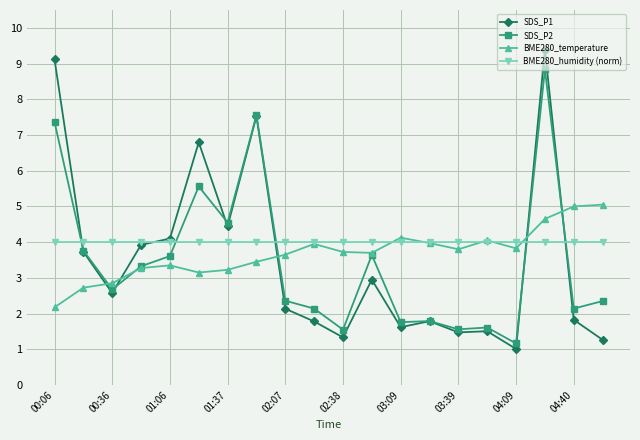

What is the maximum value for BME280_temperature?

5.1